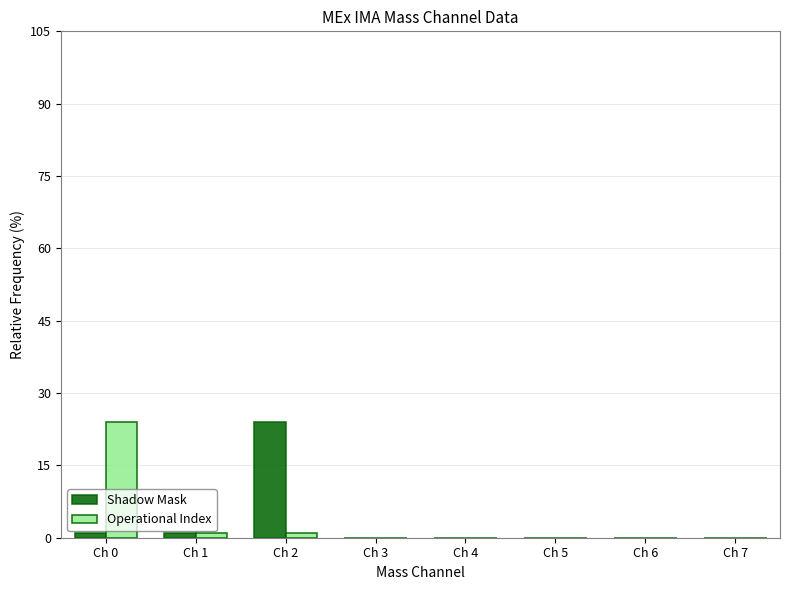

What are all the series names shown in the legend?

Shadow Mask, Operational Index